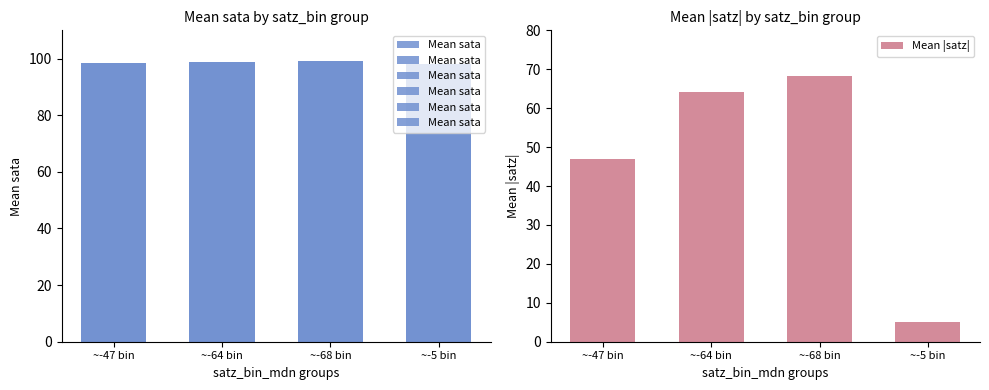

Reading right to left, extract all data points from this chart.

Mean sata: ~-5 bin=98.1	~-68 bin=99.1	~-64 bin=98.9	~-47 bin=98.4
Mean |satz|: ~-5 bin=5.1	~-68 bin=68.3	~-64 bin=64.2	~-47 bin=47.1